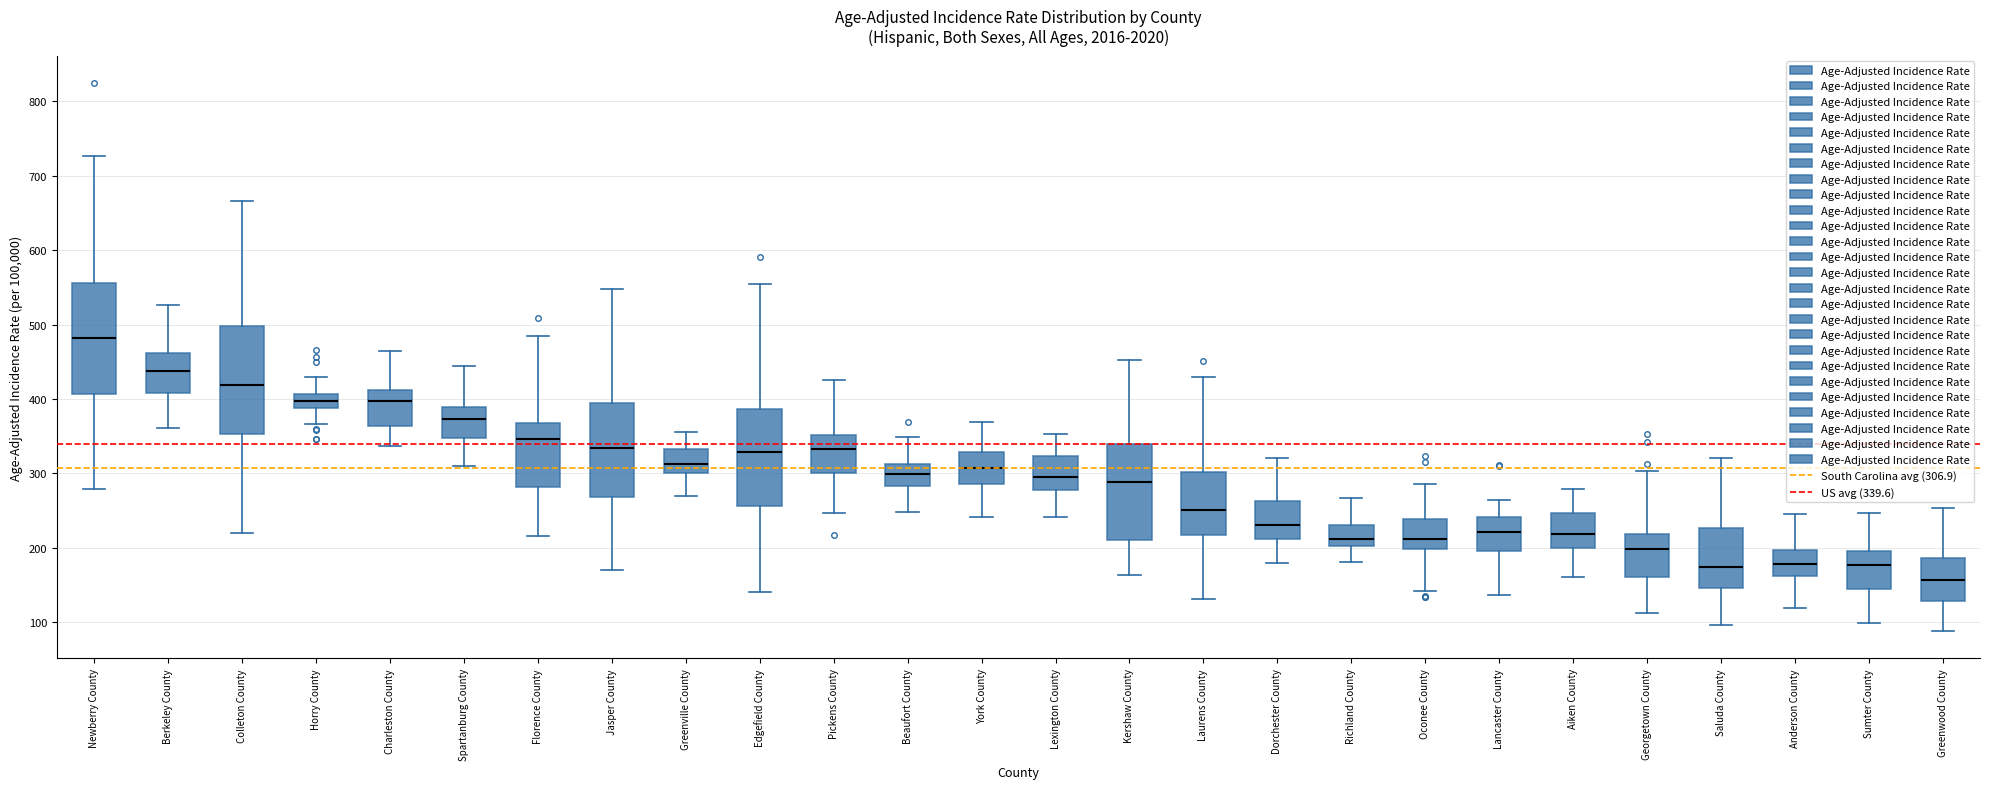

Where does the median line of the box for Edgefield County sit on the y-axis? The values are not printed on the chart, so give them approximately, as read against the axis.

330